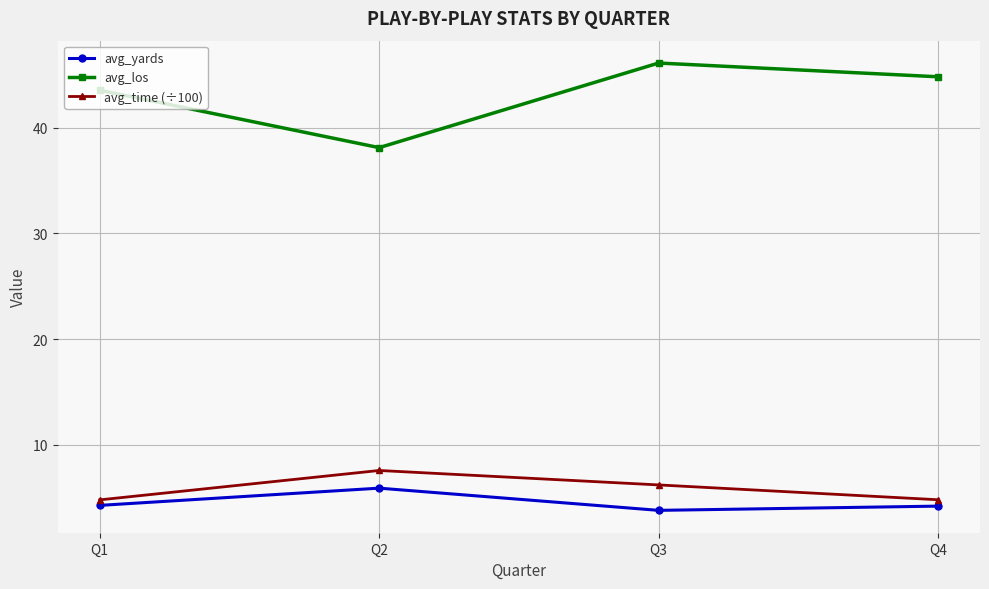

True or false: avg_yards and avg_los cross at least once.

False